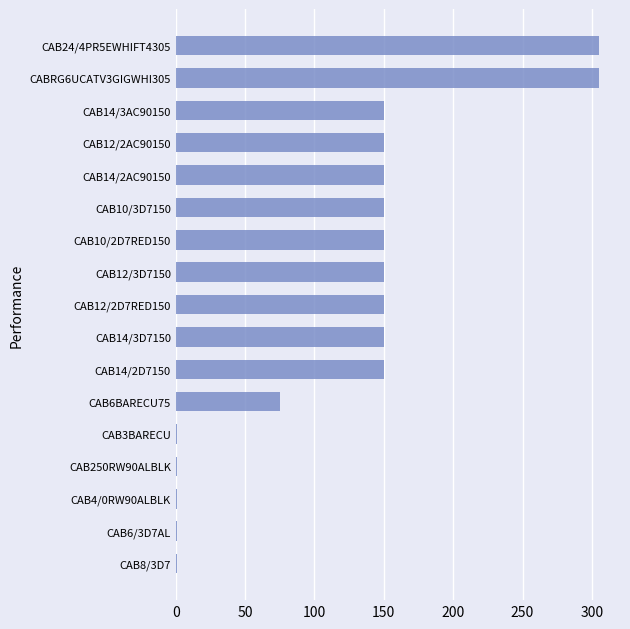

What is the difference between the maximum and second lowest values?

304